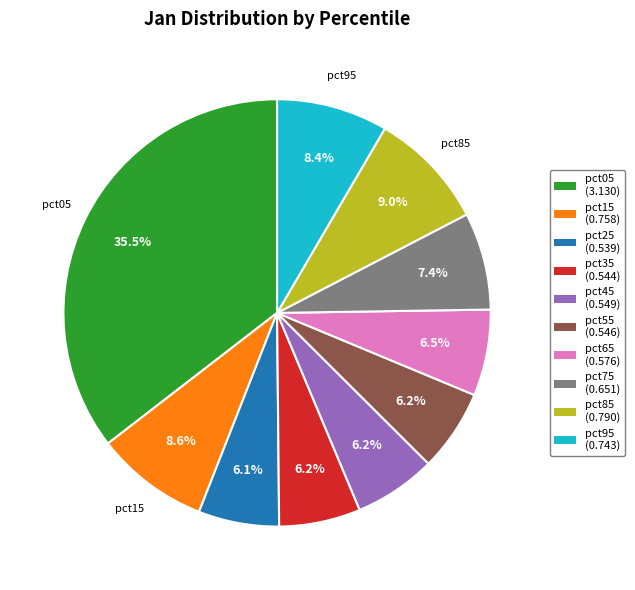

How many segments does this pie chart have?

10